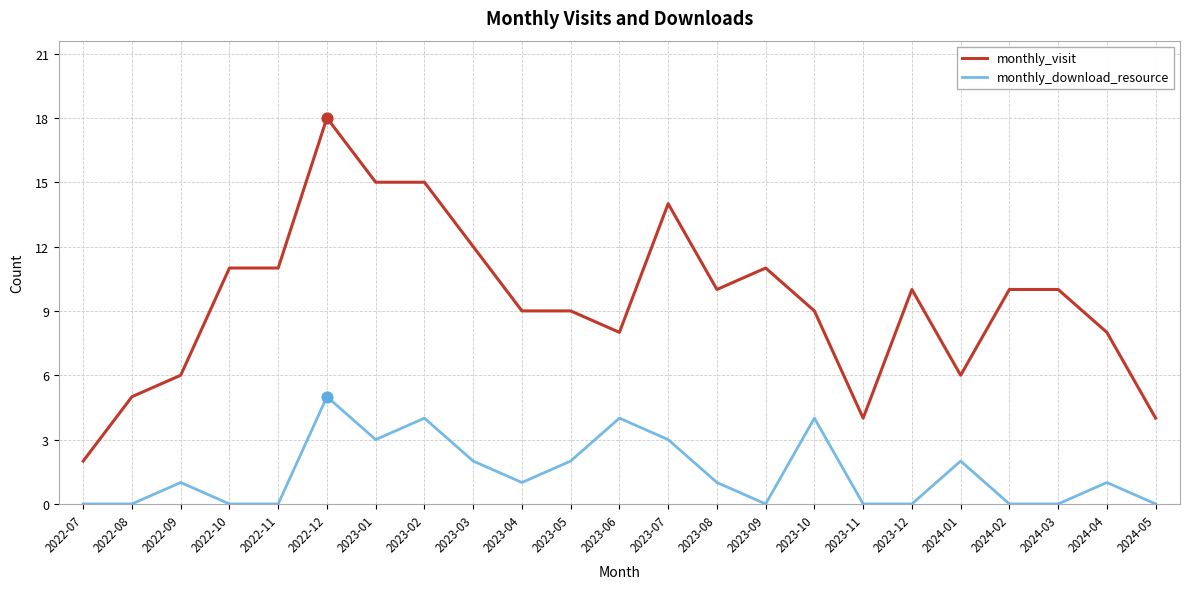

What is the spread (max minus min) of values at 2022-08?

5